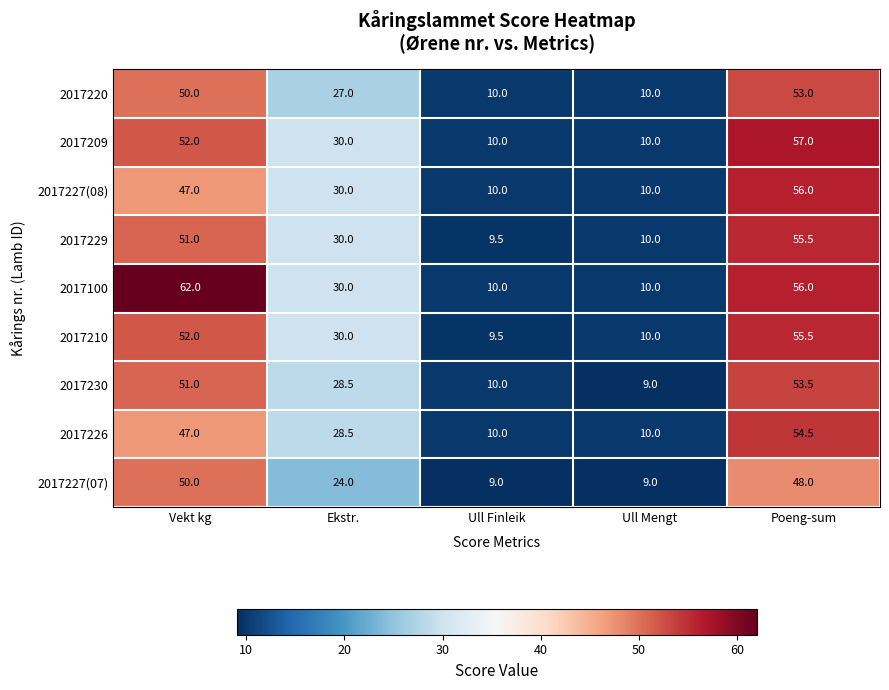

The value of 2017230 at Ull Finleik is 3.8. True or false?

False